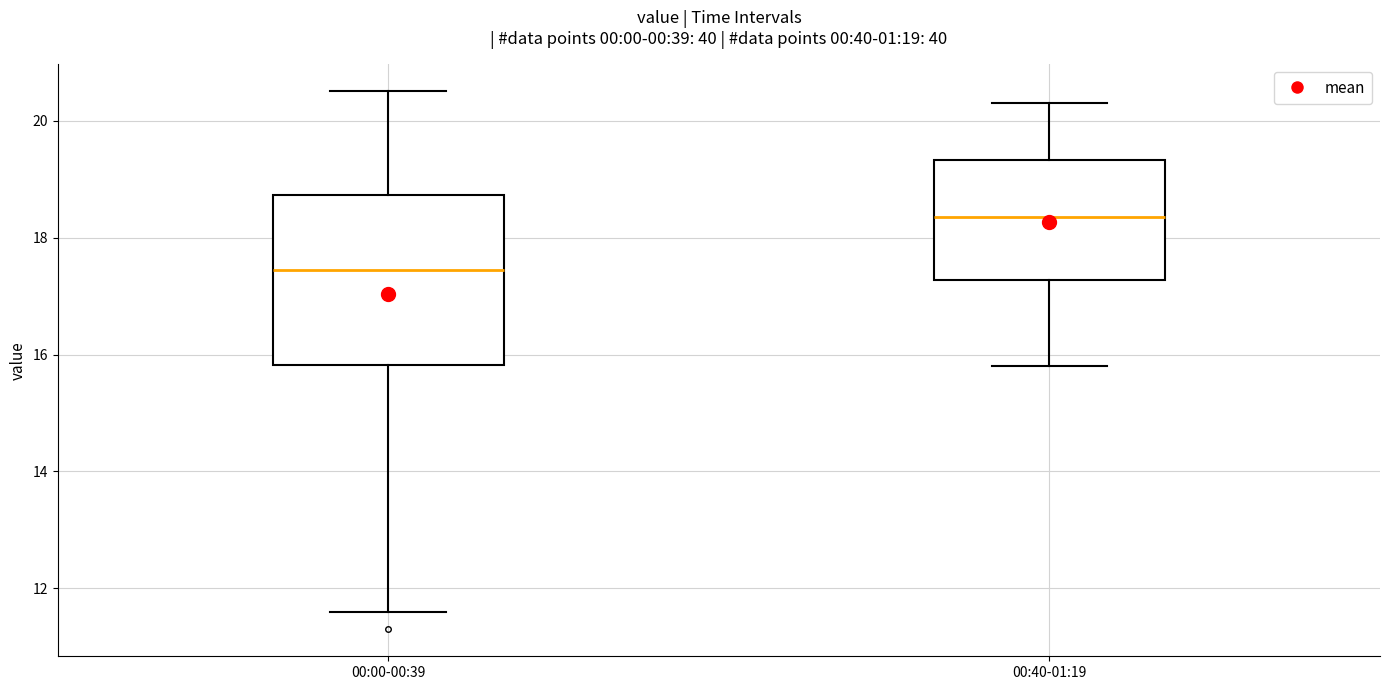

Comparing the boxes themselves (not the whiskers), which one is the tallest?

00:00-00:39